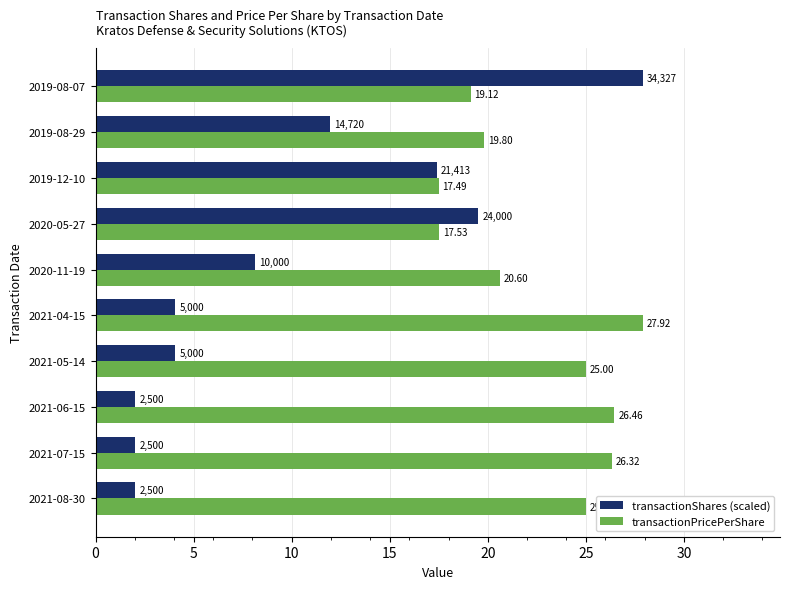

List the series in order of their overall mean, lowest first.

transactionShares (scaled), transactionPricePerShare